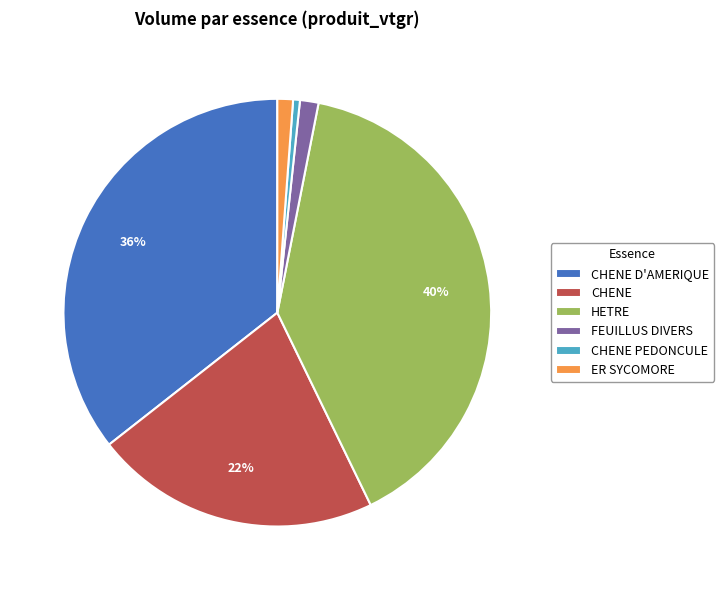

Do FEUILLUS DIVERS and CHENE together represent more than half of the pie?

No